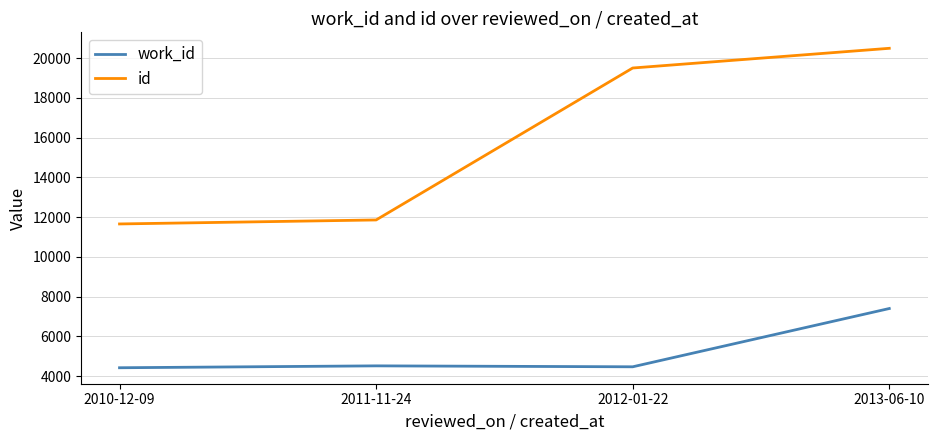

List the series in order of their peak value, highest first.

id, work_id